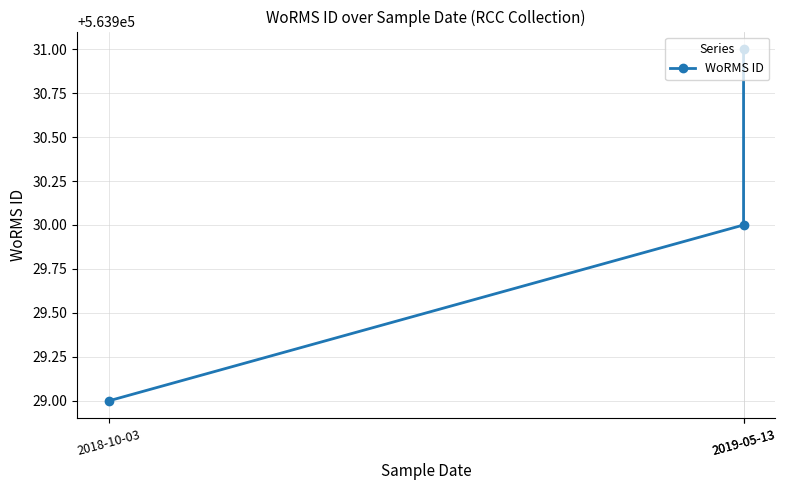

What is the change in value from 2018-10-03 to 2019-05-13?

+1